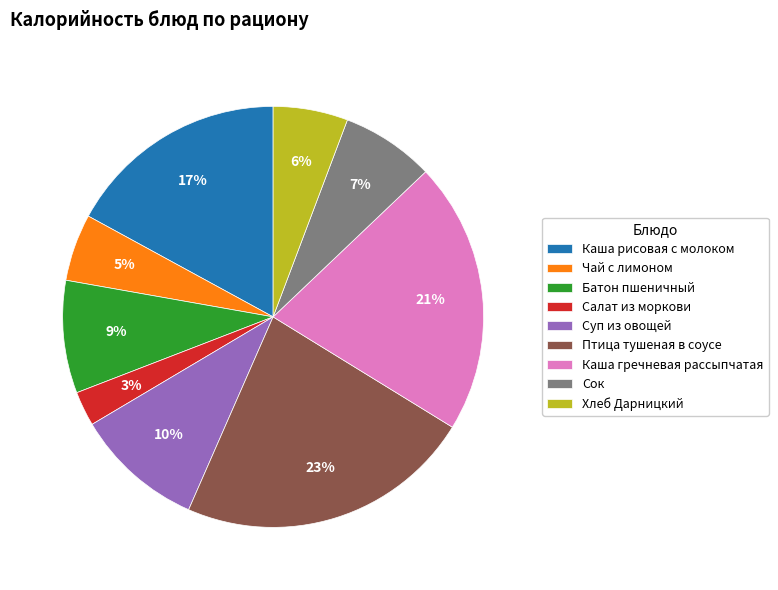

The Батон пшеничный slice represents 1% of the pie. True or false?

False